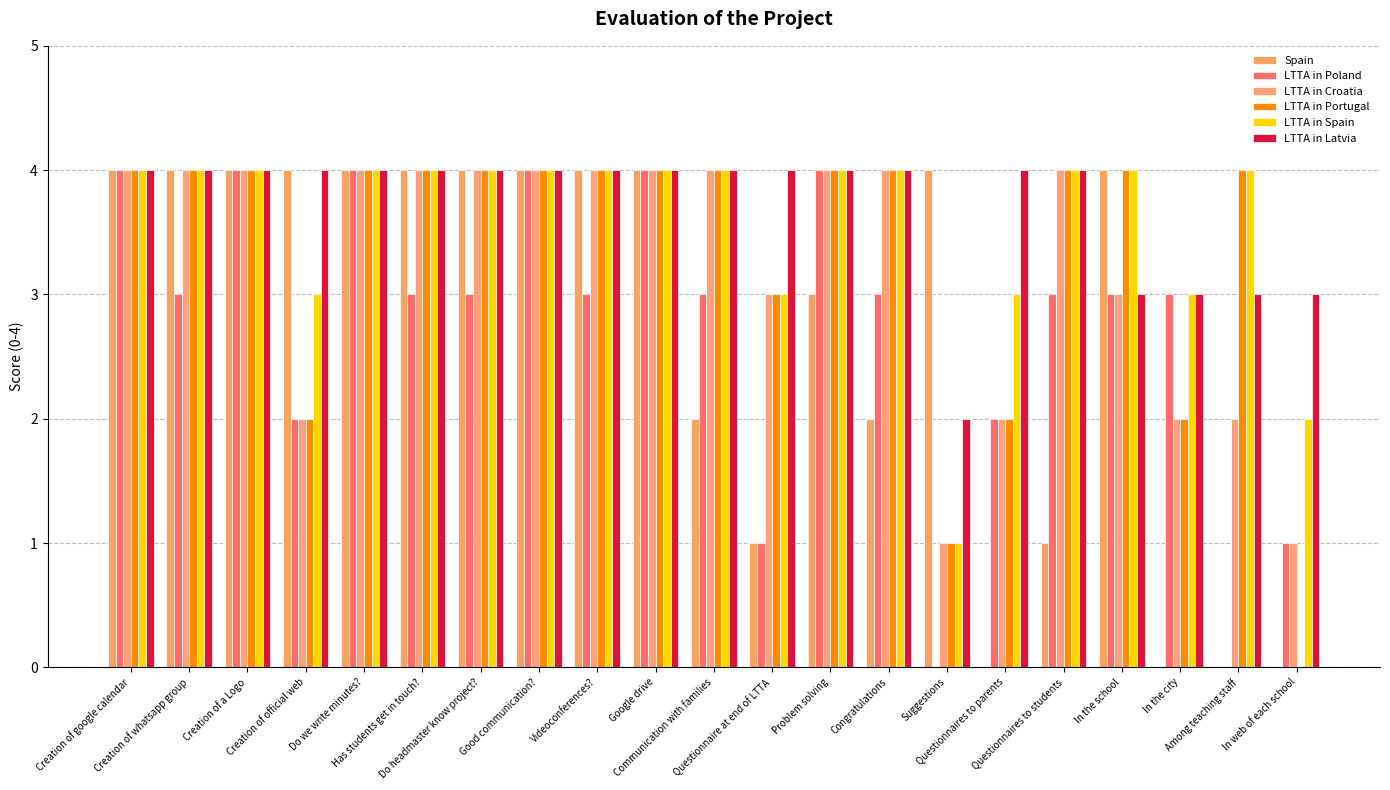

What are all the series names shown in the legend?

Spain, LTTA in Poland, LTTA in Croatia, LTTA in Portugal, LTTA in Spain, LTTA in Latvia